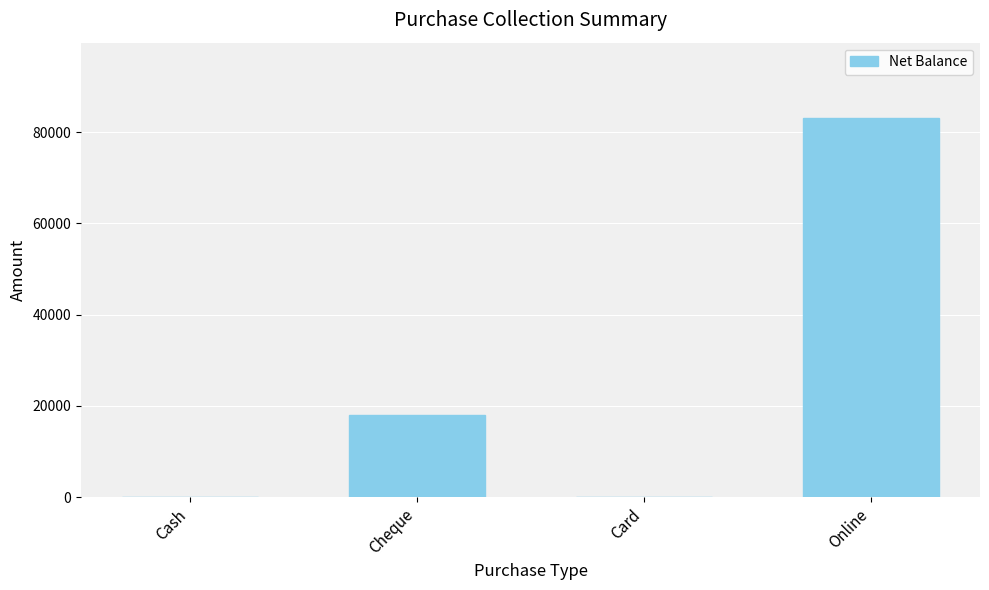

At which label is the value closest to 41500?

Cheque